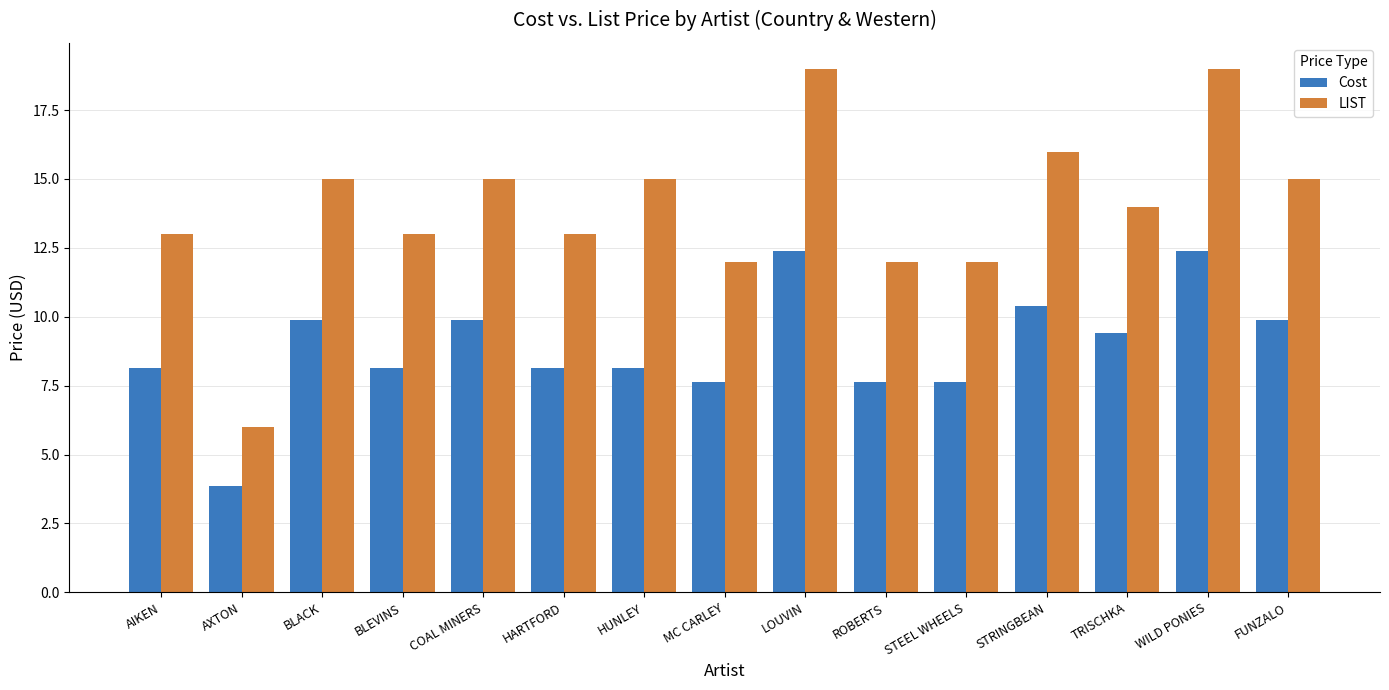

What is the lowest value of the LIST series?

6.0